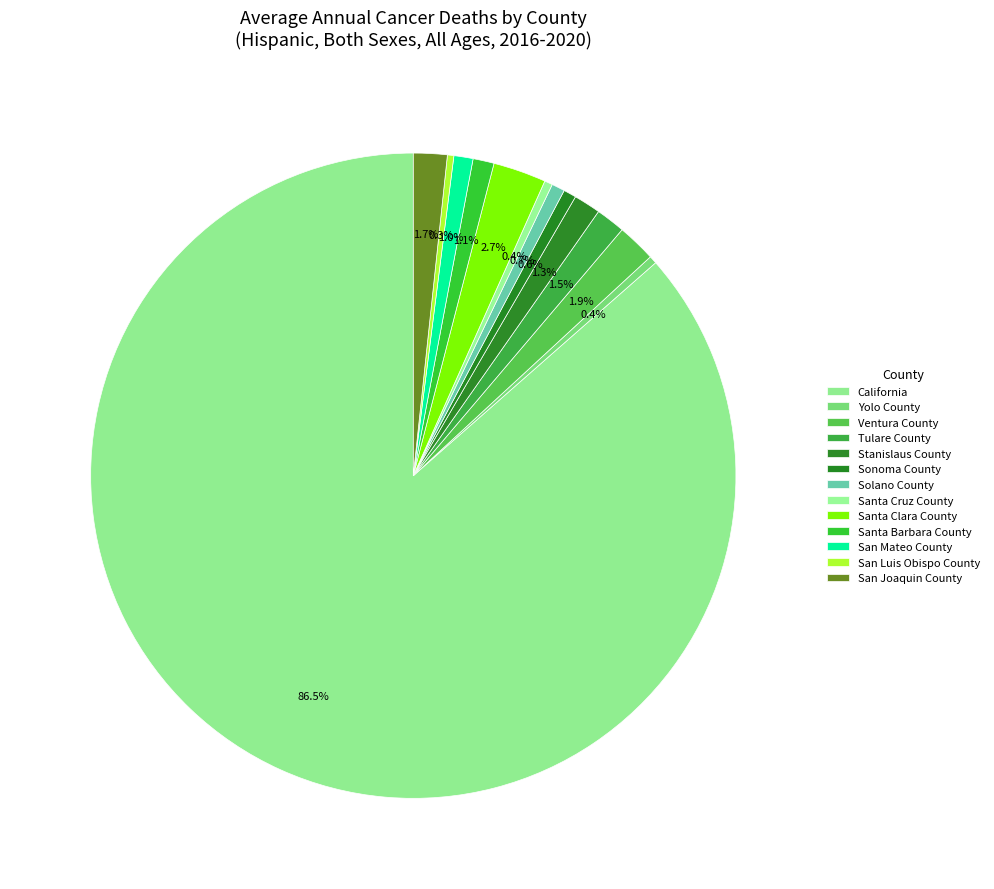

To the nearest percent, what is the difference between the largest and smallest slice percentages?

86%